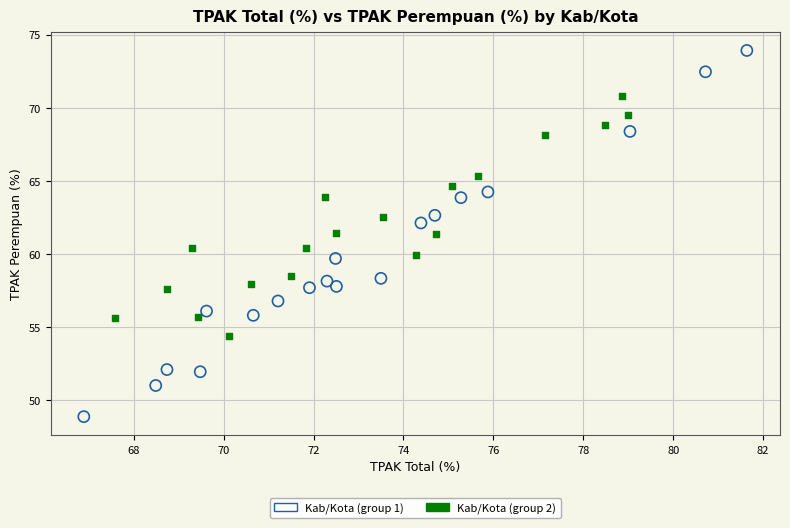

Which series reaches the maximum Y coordinate?

Kab/Kota (group 1)